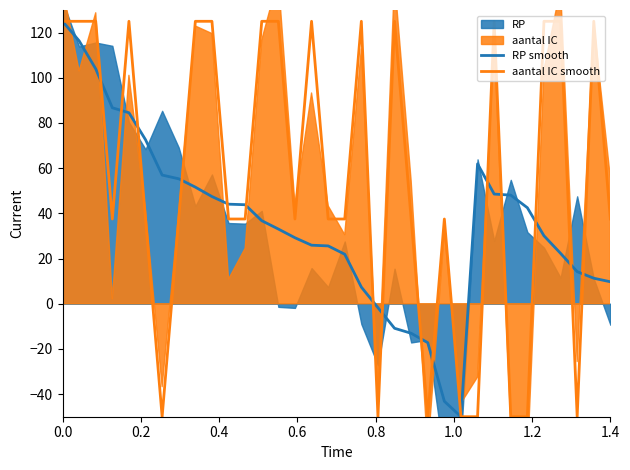

The RP smooth series shows 125.0 at 0.0. True or false?

True